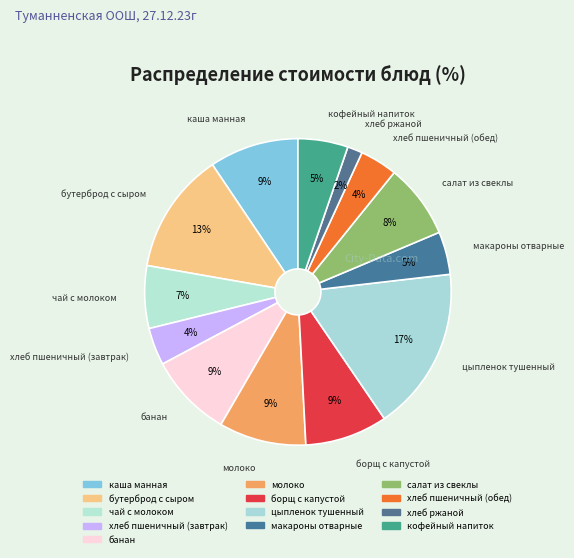

Combined, do хлеб ржаной and бутерброд с сыром account for over 50%?

No